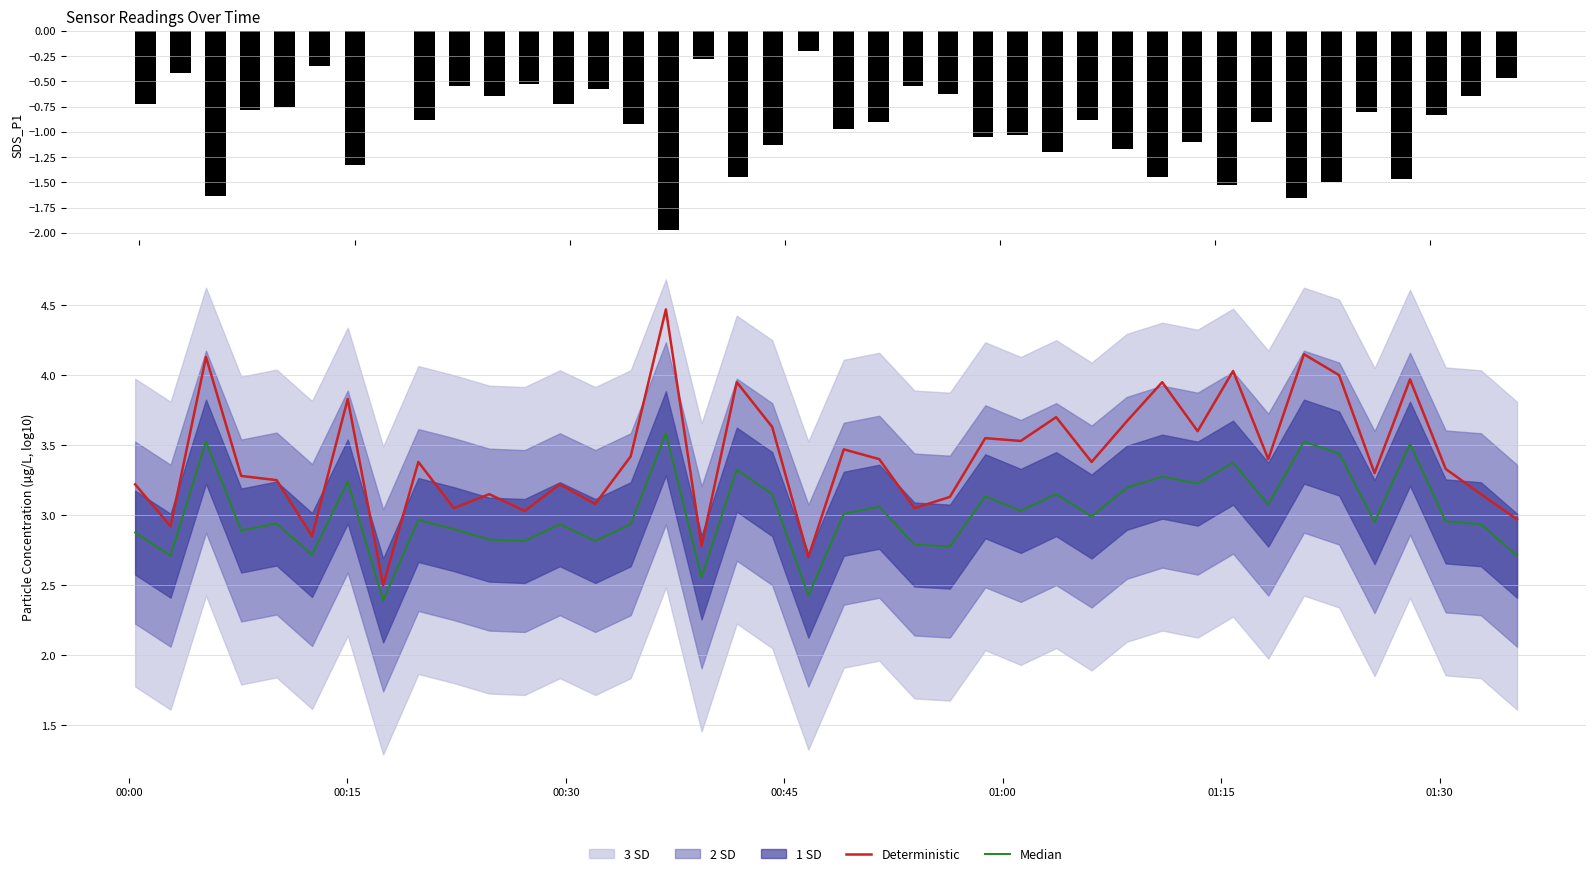

At which label does Deterministic first exceed 3?

00:00